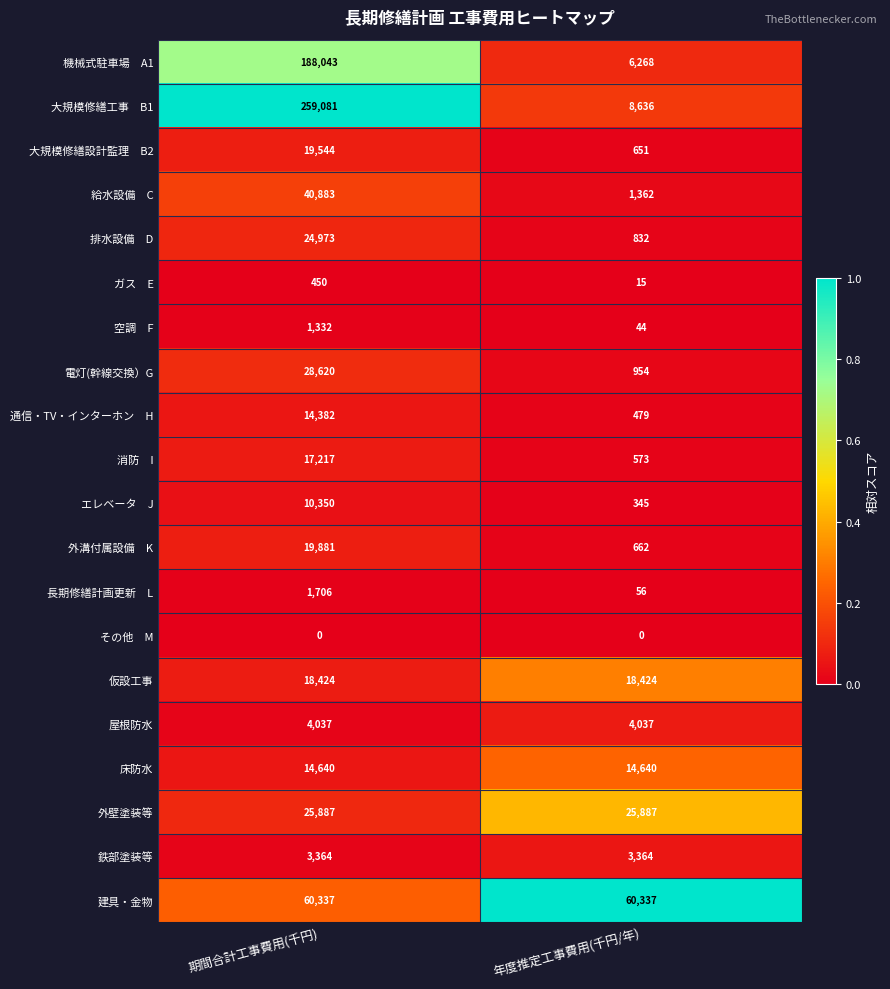

The value of 屋根防水 at 年度推定工事費用(千円/年) is 4037. True or false?

True